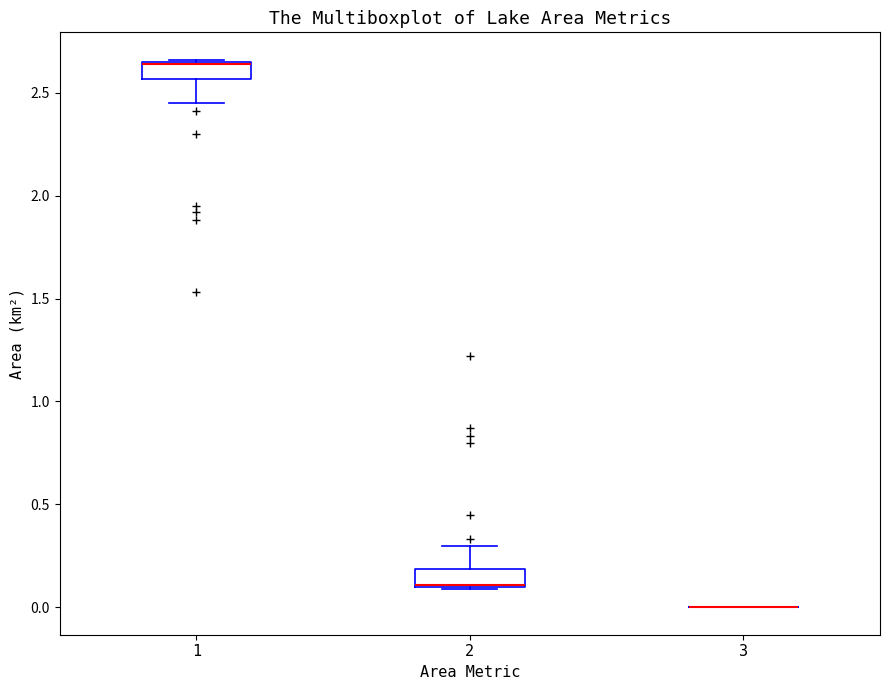

Reading left to right, read every box against the y-axis: the position of its median line, the range the box covers, and the ends of its whiskers. The values are not printed on the chart, so give them approximately, as read against the axis.

1: median 2.65 (drawn on the box's upper edge), box 2.55 to 2.65, whiskers 2.45 to 2.65
2: median 0.10 (drawn on the box's lower edge), box 0.10 to 0.20, whiskers 0.10 to 0.30
3: box collapsed to a line at 0.00, whiskers 0.00 to 0.00